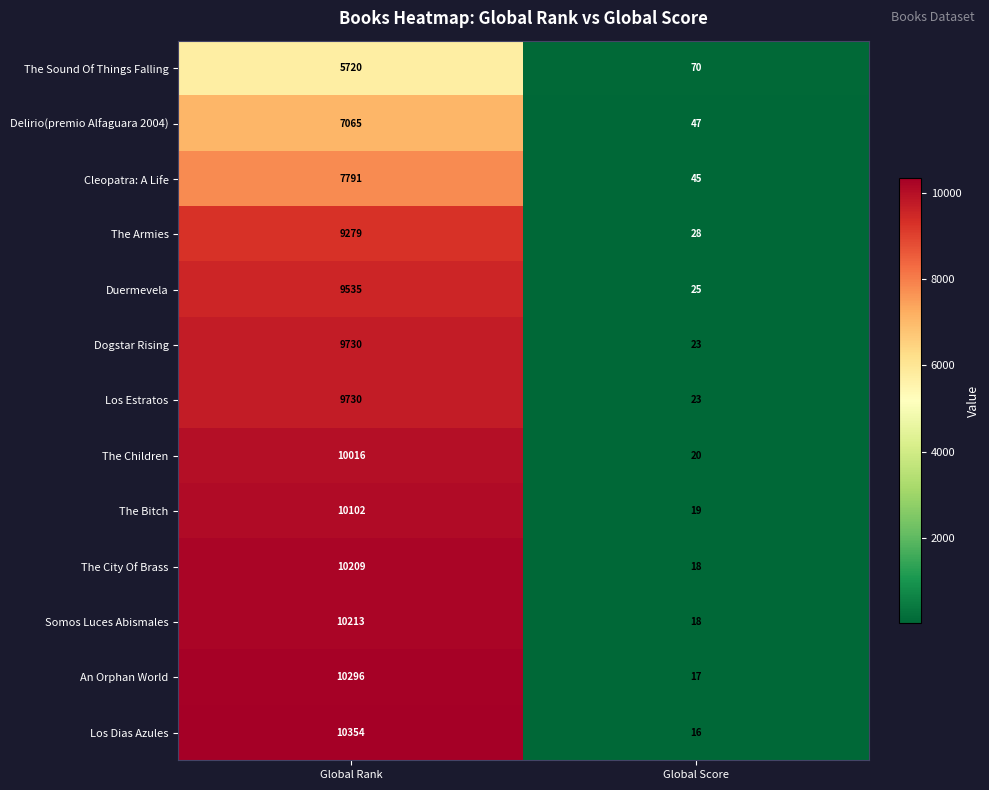

At which label is The Bitch closest to 5060?

Global Score